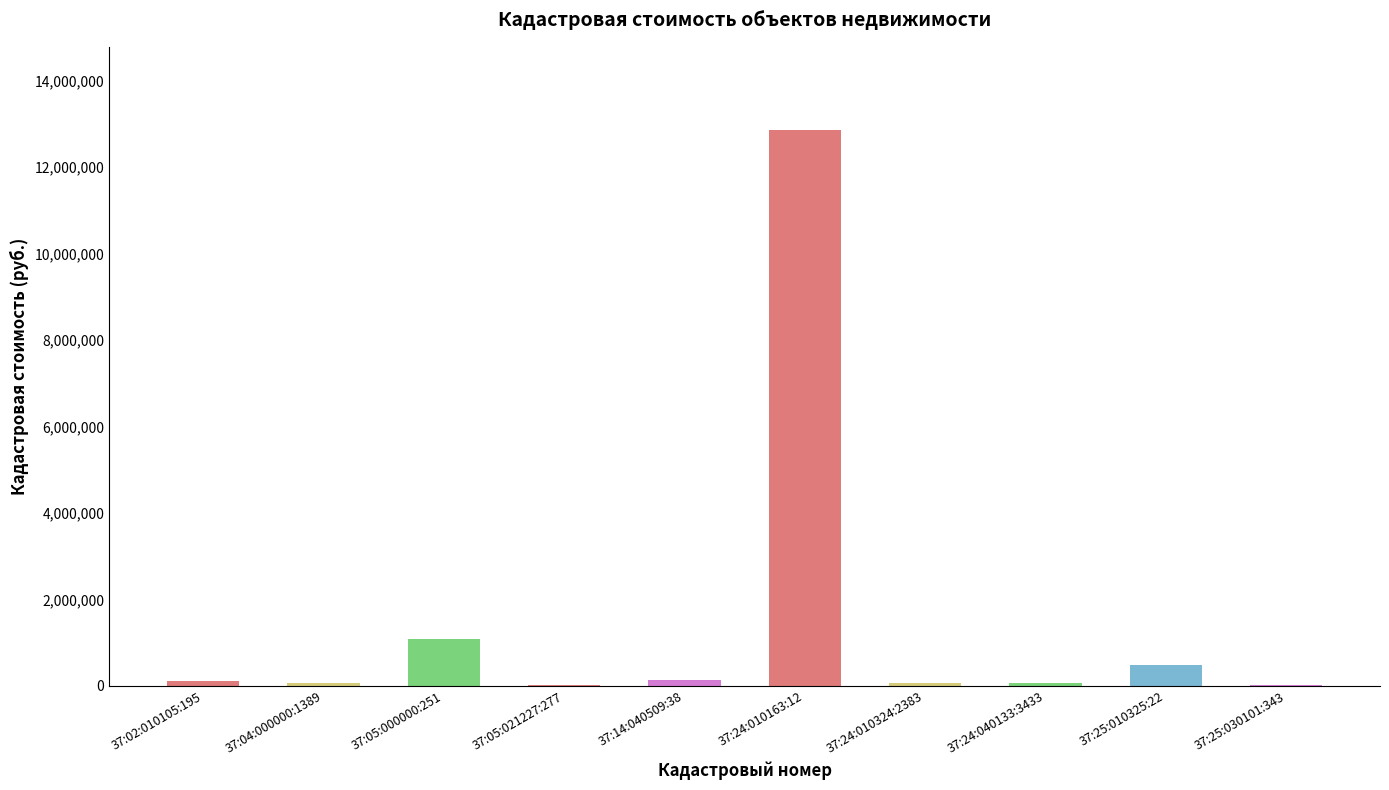

What is the greatest value displayed?

12850998.0